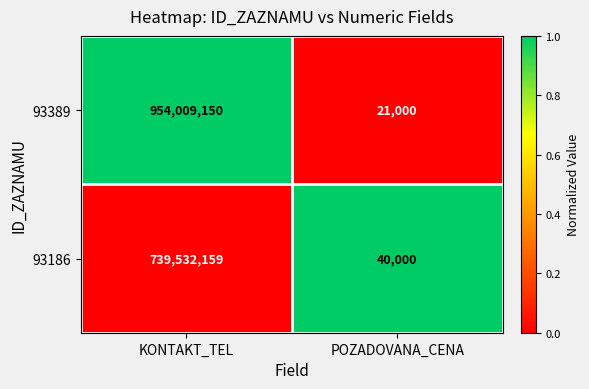

Where is 93186 nearest to the value 369786079?

POZADOVANA_CENA